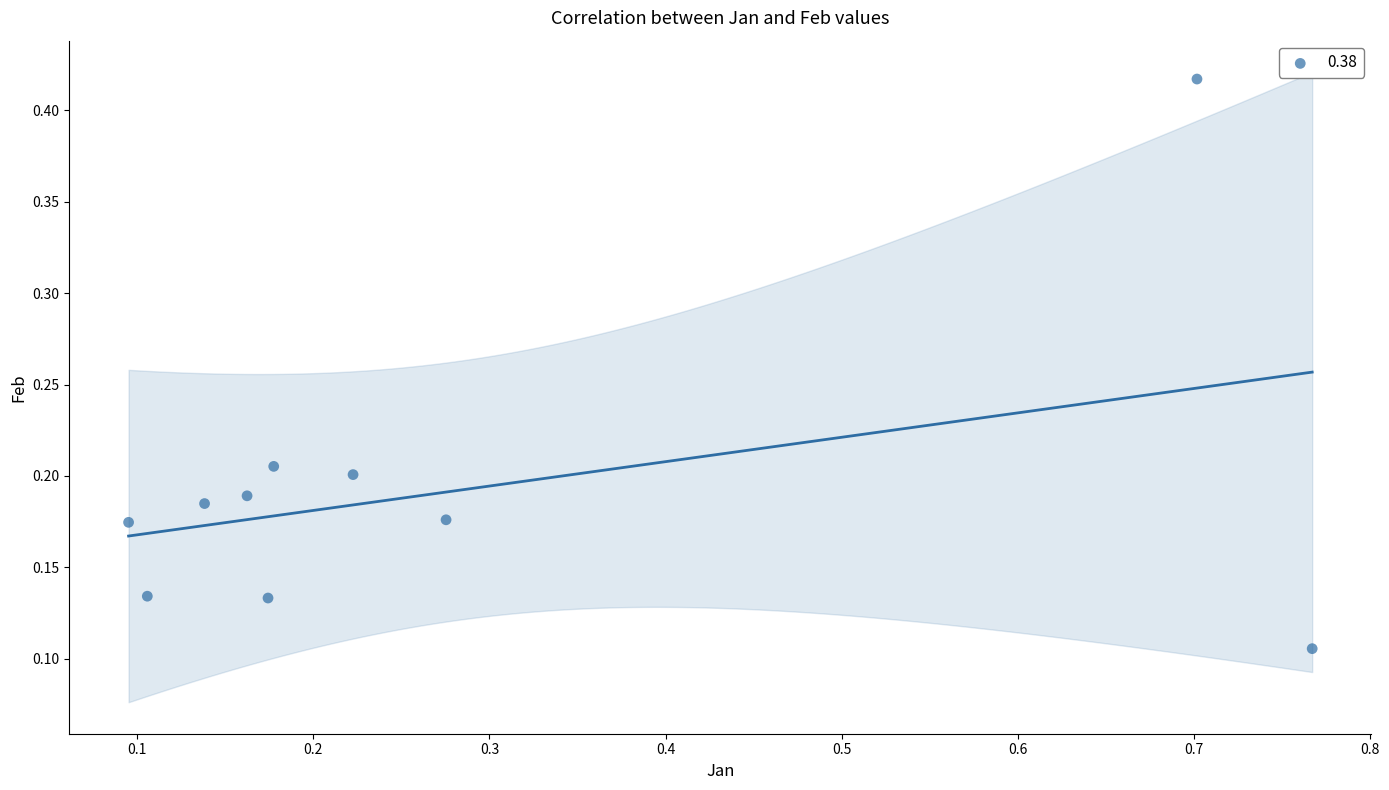

What is the range of X values (max minus min)?

0.7